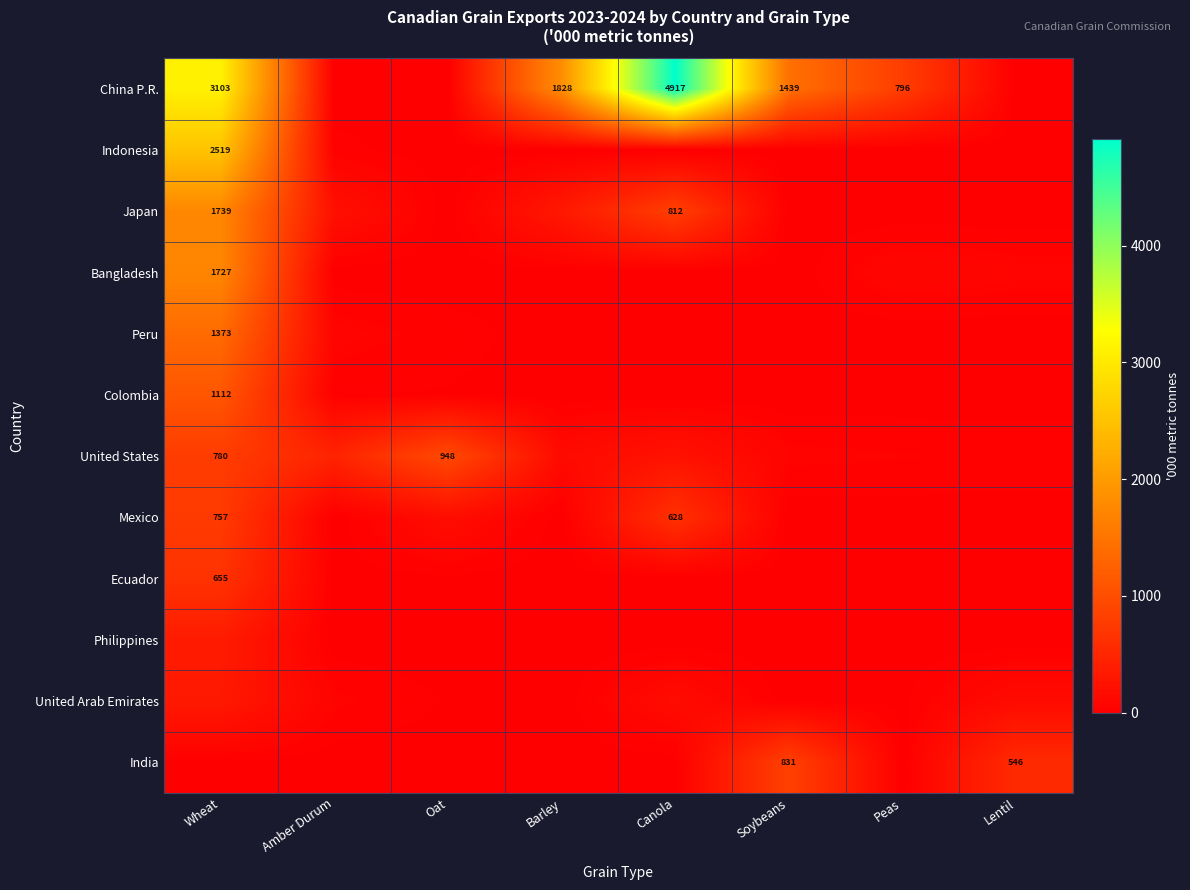

What is the difference between the China P.R. values at Barley and Peas?

1032.0